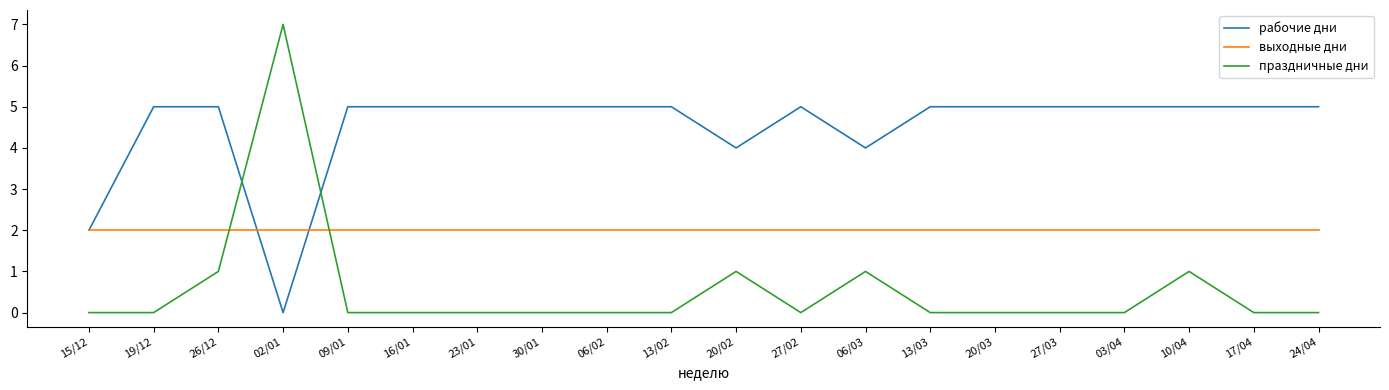

How many distinct data groups are displayed?

3